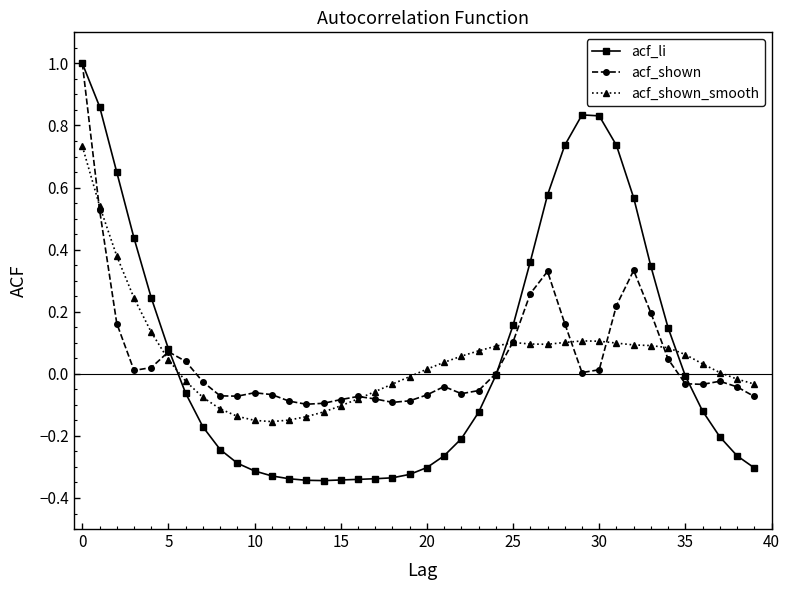

Which series has the widest spread of values?

acf_li